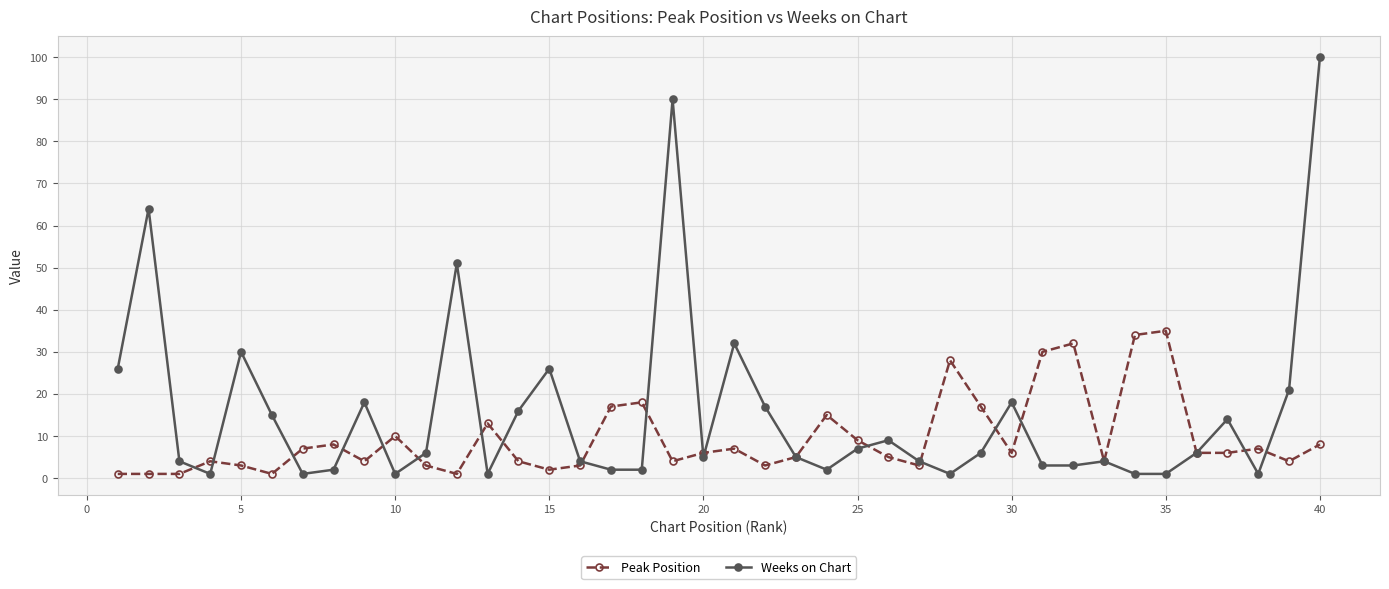

Which series has the largest total across all categories?

Weeks on Chart